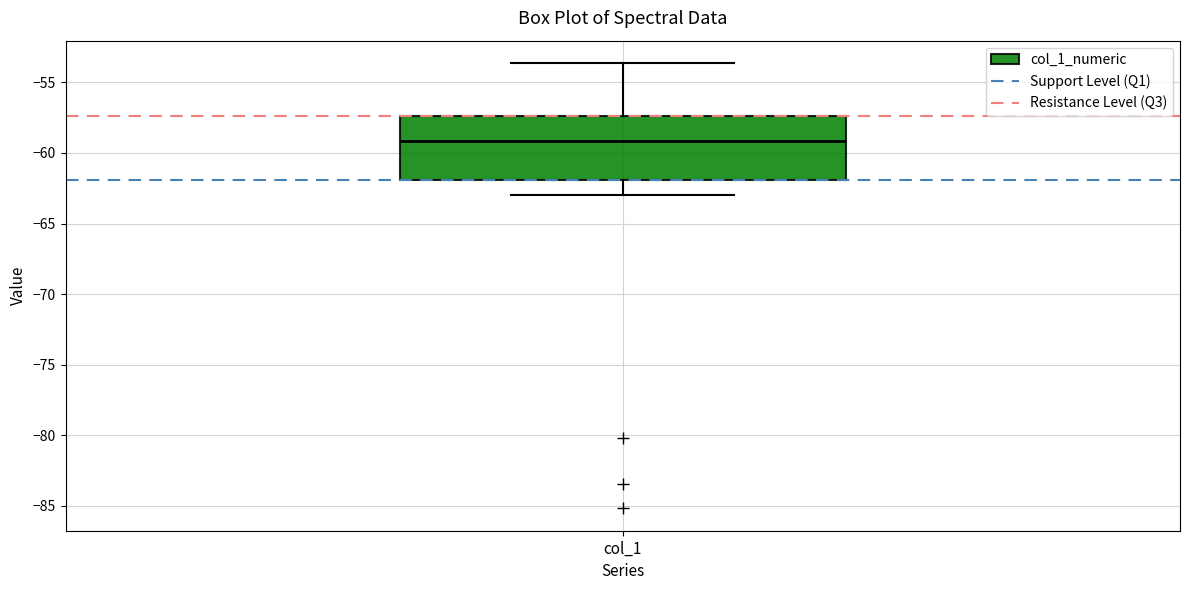

Transcribe this box plot: give where the median line is, the range the box spans, and where the two whiskers end, as read against the y-axis. The values are not printed on the chart, so give them approximately, as read against the axis.

median -59.0, box -62.0 to -57.5, whiskers -63.0 to -53.5